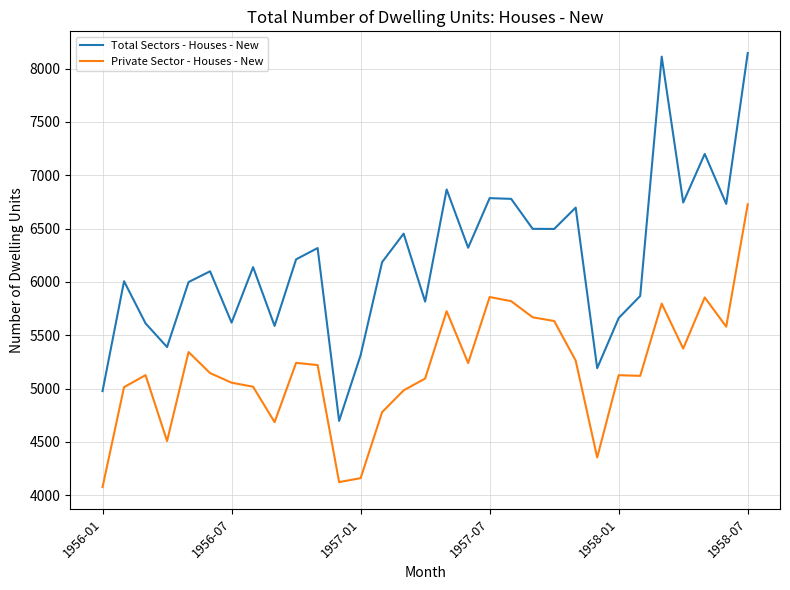

What is the minimum value for Private Sector - Houses - New?

4077